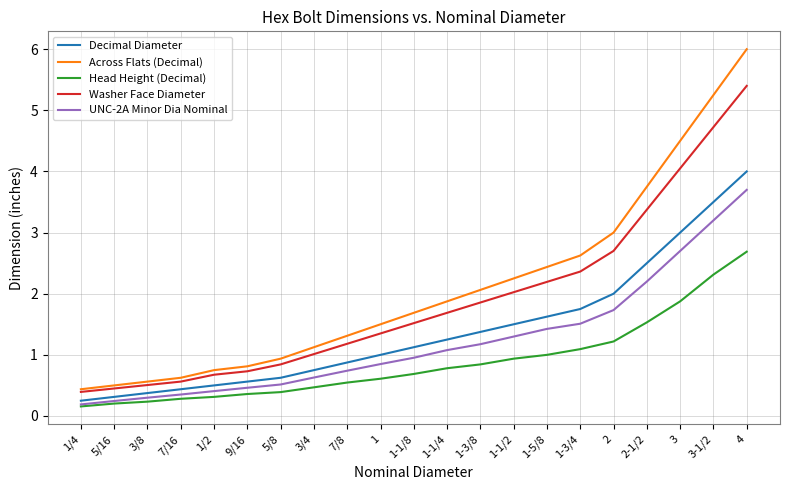

What position from the left is 3/4?

8